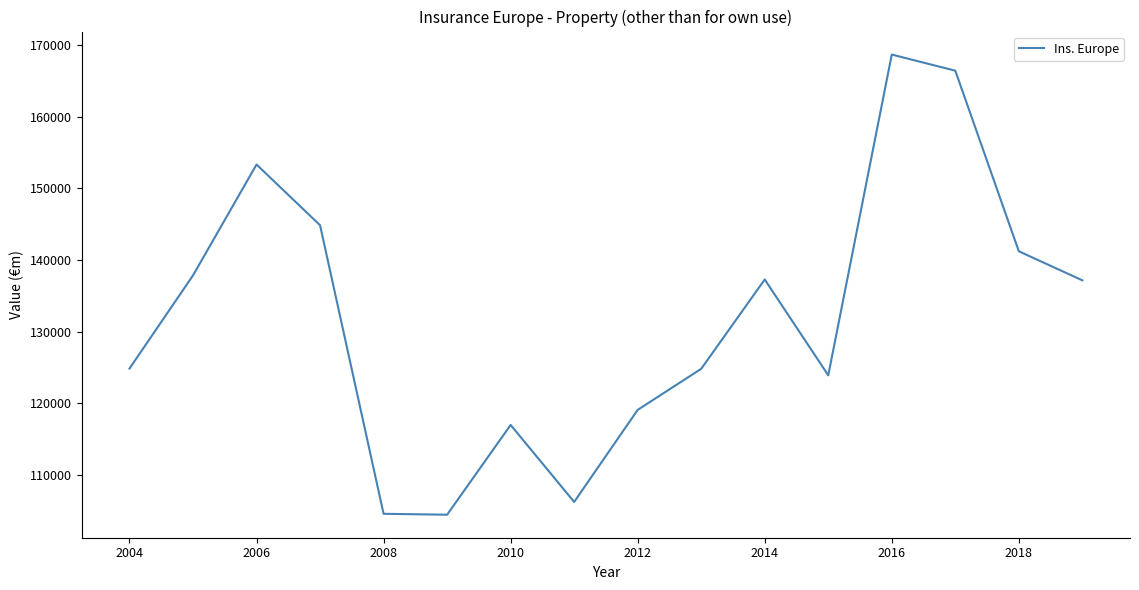

What is the smallest value displayed?

104442.7